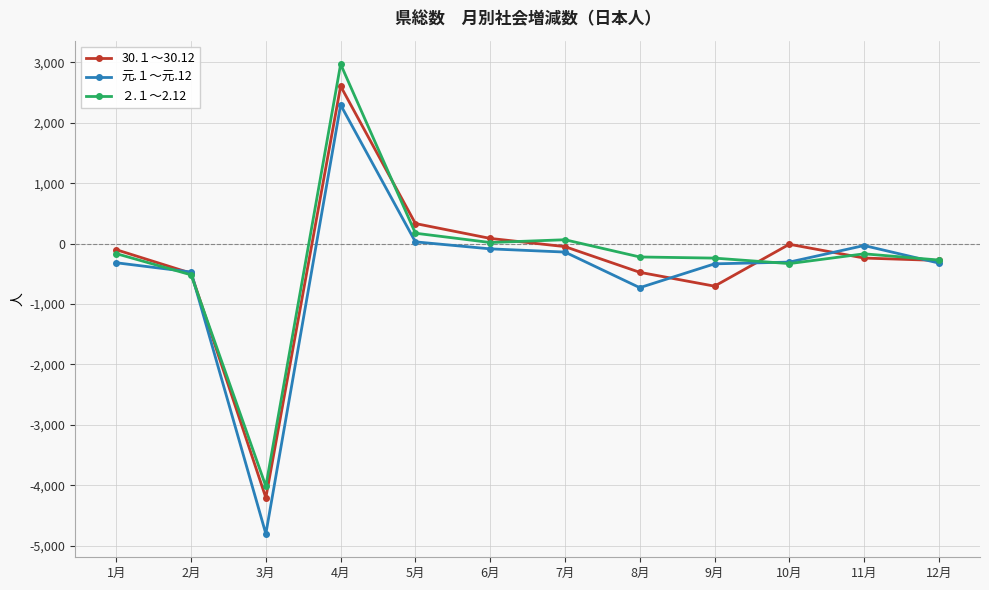

Where does the 30.１～30.12 series first go above -101?

4月